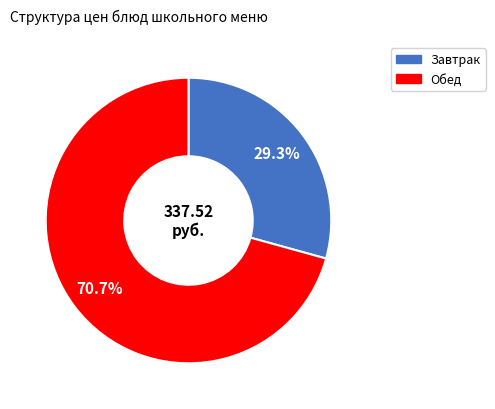

Is there a majority slice in this chart?

Yes